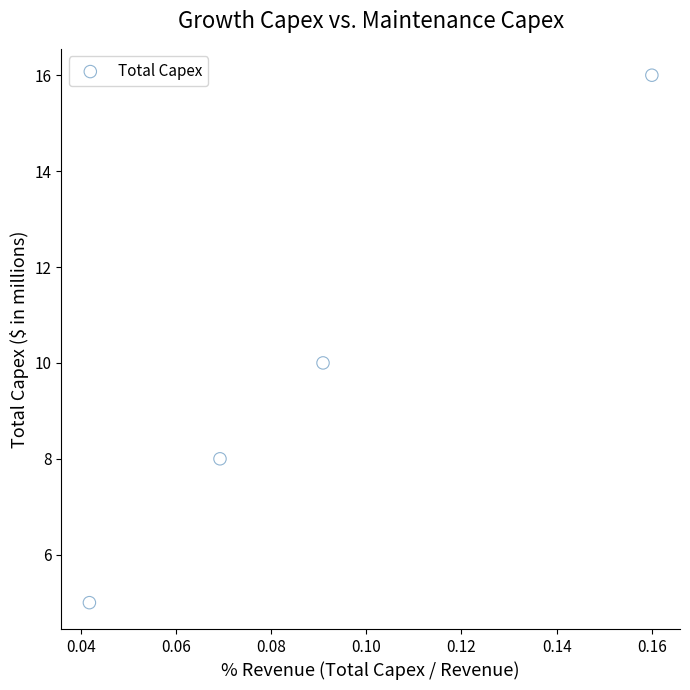

What is the range of Y values (max minus min)?

11